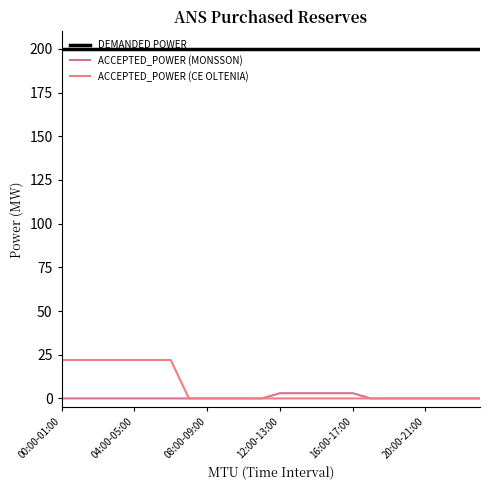

What is the maximum value for ACCEPTED_POWER (MONSSON)?

3